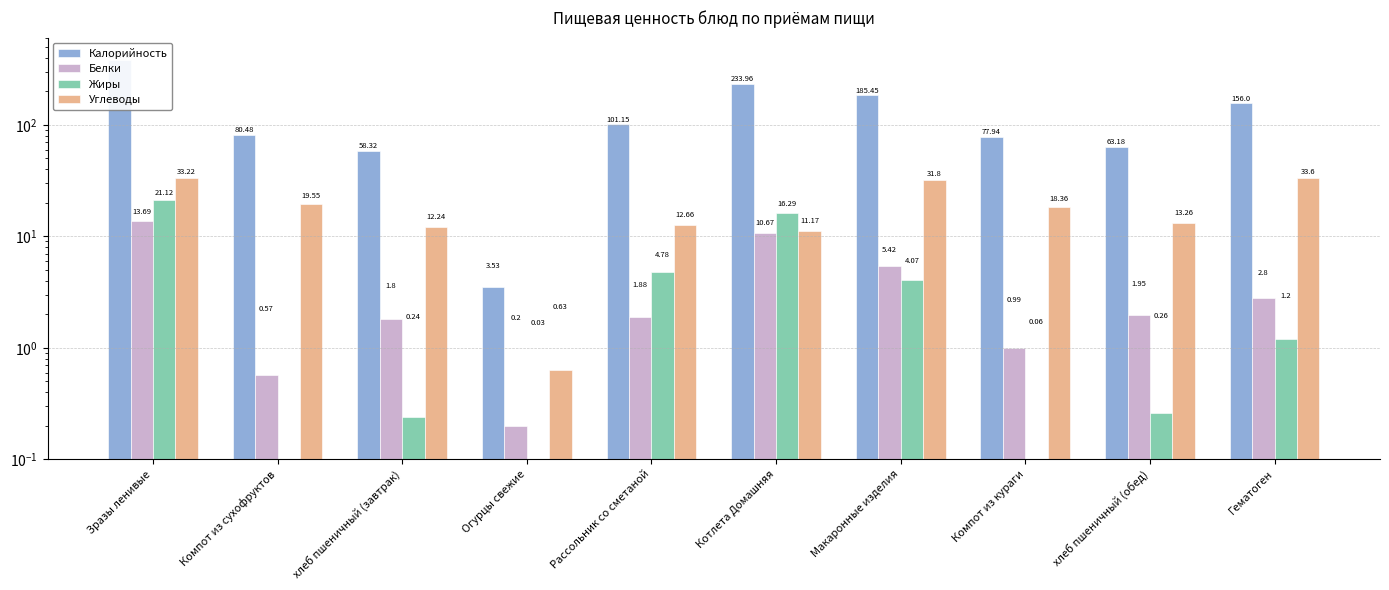

Is it true that Калорийность equals 77.9 at Компот из кураги?

True